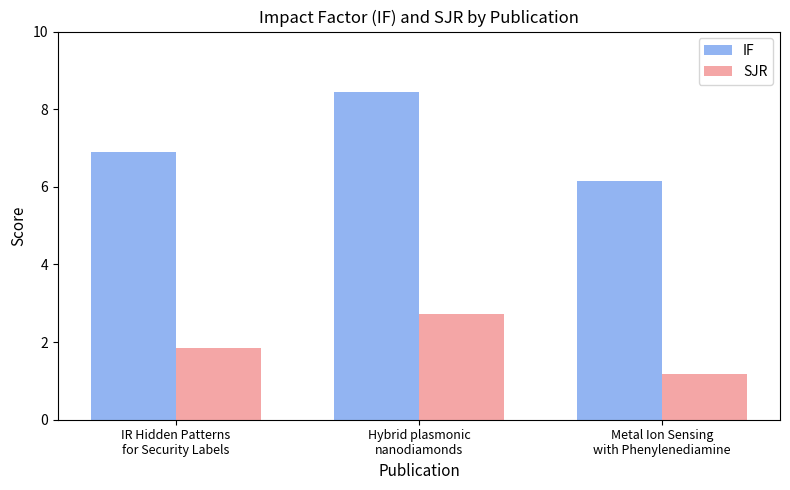

What is the sum of all SJR values?

5.8